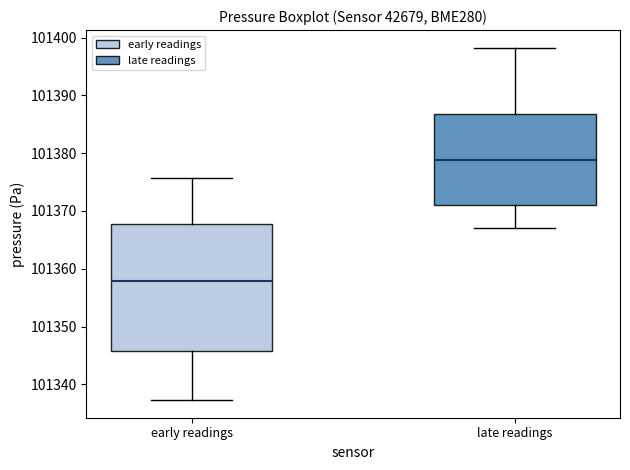

Reading left to right, transcribe this box plot: for each box, give where its median line is, the range the box spans, and where its two whiskers end, as read against the y-axis. The values are not printed on the chart, so give them approximately, as read against the axis.

early readings: median 101358, box 101346 to 101368, whiskers 101337 to 101376
late readings: median 101379, box 101371 to 101387, whiskers 101367 to 101398